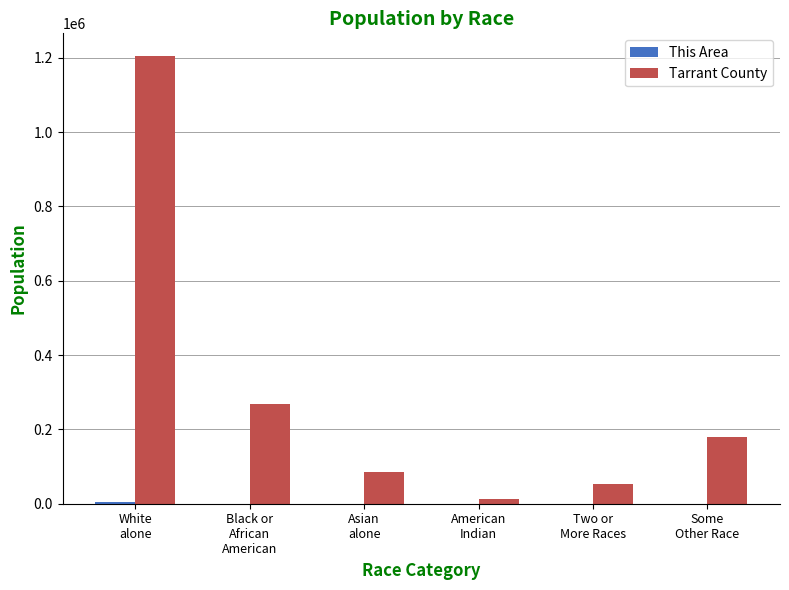

How many distinct data groups are displayed?

2